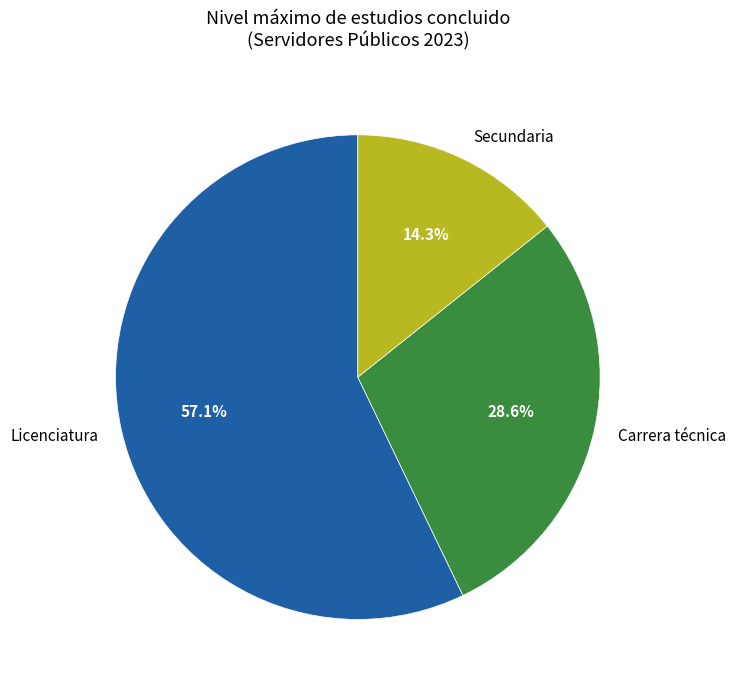

What is the largest slice in the pie chart?

Licenciatura